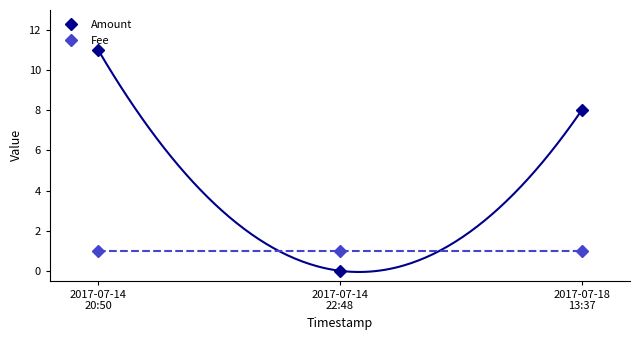

Rank the series at 2017-07-18
13:37 from lowest to highest value.

Fee, Amount